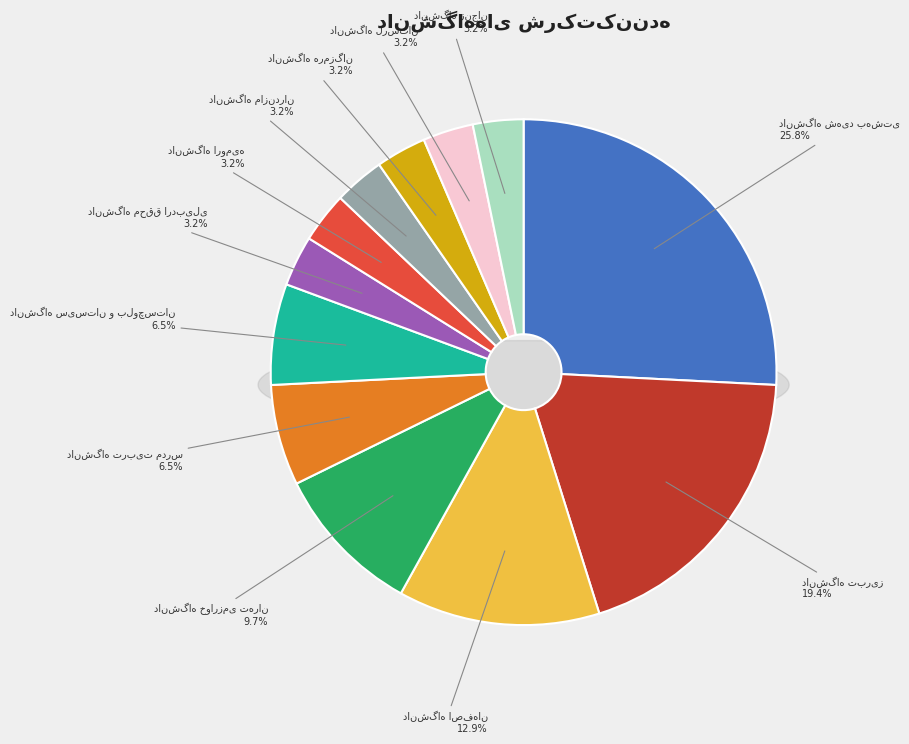

What is the change in value from دانشگاه سیستان و بلوچستان to دانشگاه زنجان?

-1